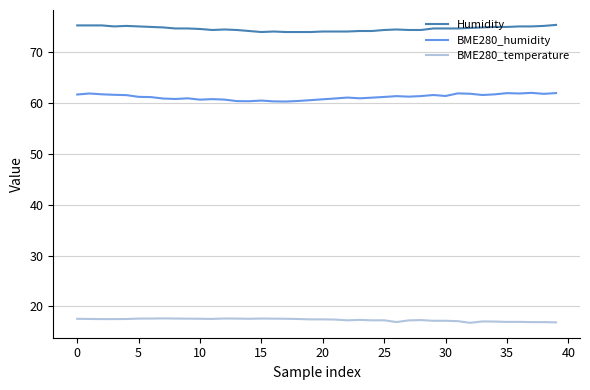

Which series has the largest total across all categories?

Humidity